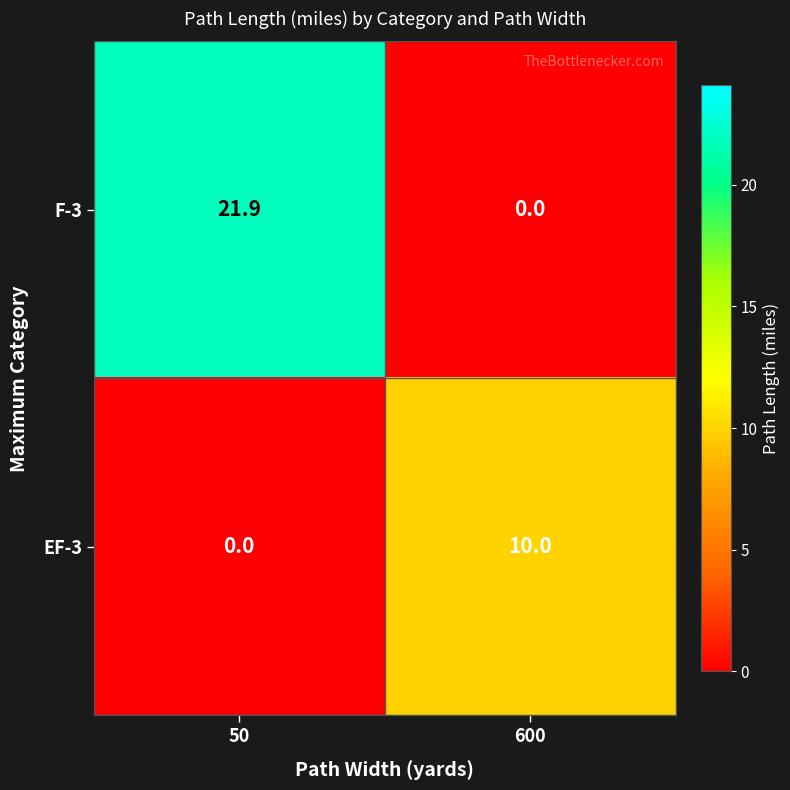

How many values in the F-3 series exceed 21?

1